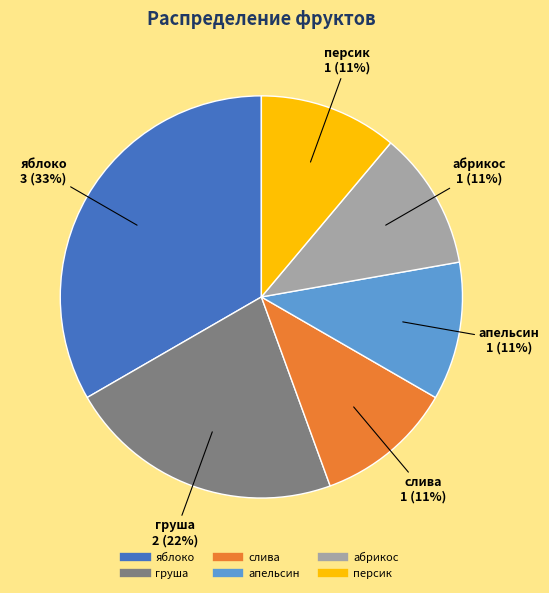

Count the number of slices in the pie.

6